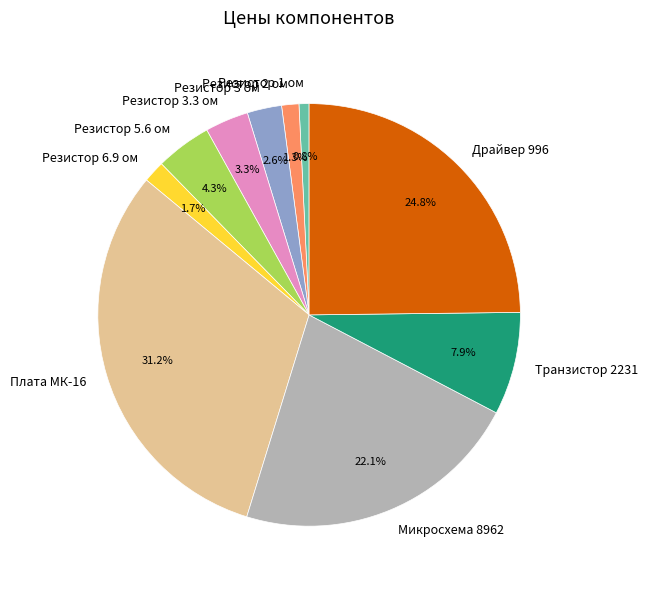

To the nearest percent, what is the difference between the Резистор 3 ом and Резистор 5.6 ом slice percentages?

2%